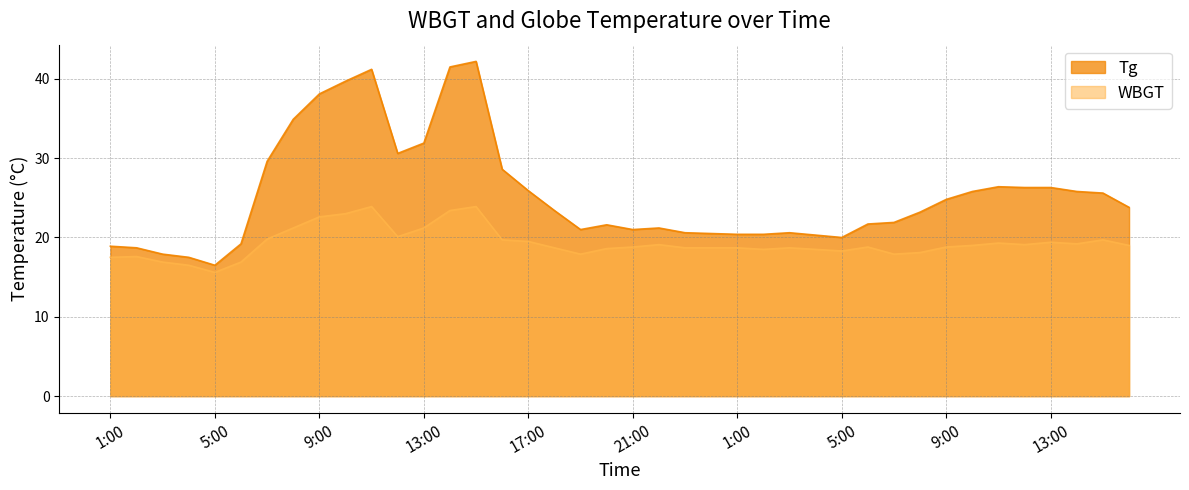

What is the minimum value for Tg?

16.5